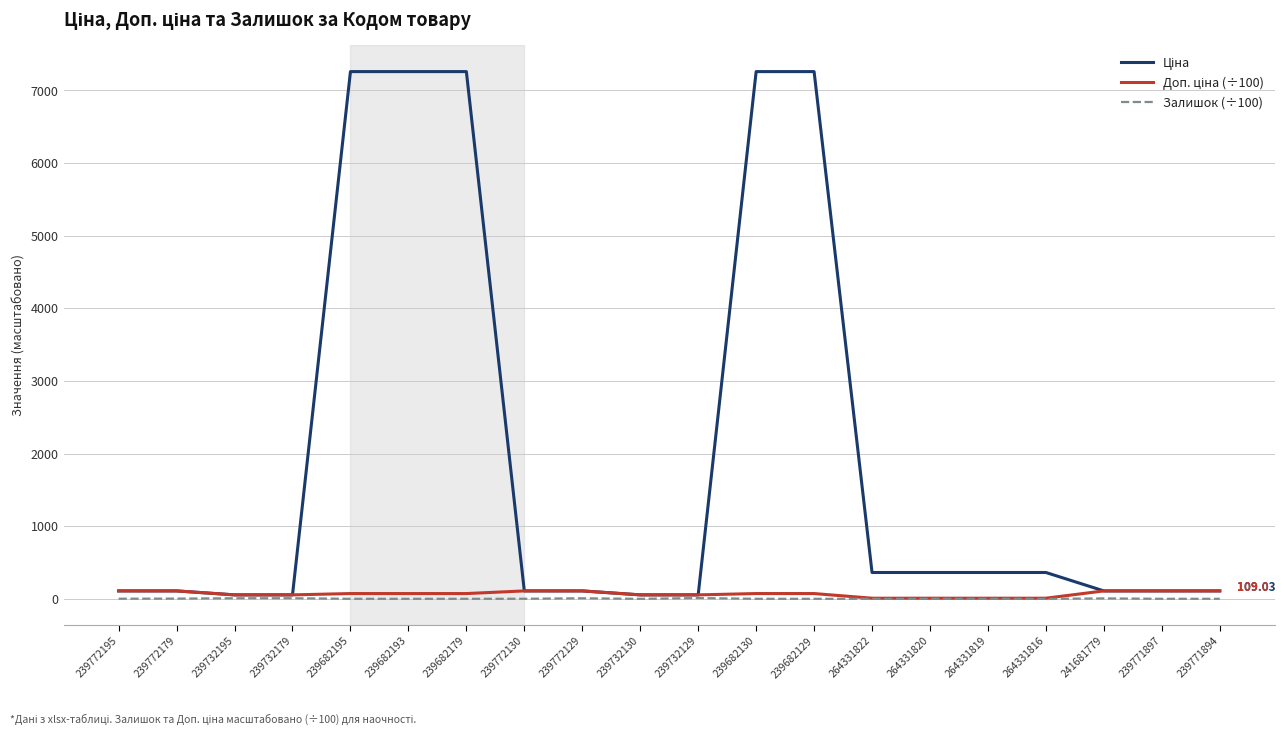

What is the total value across all series at 239732129?

119.4